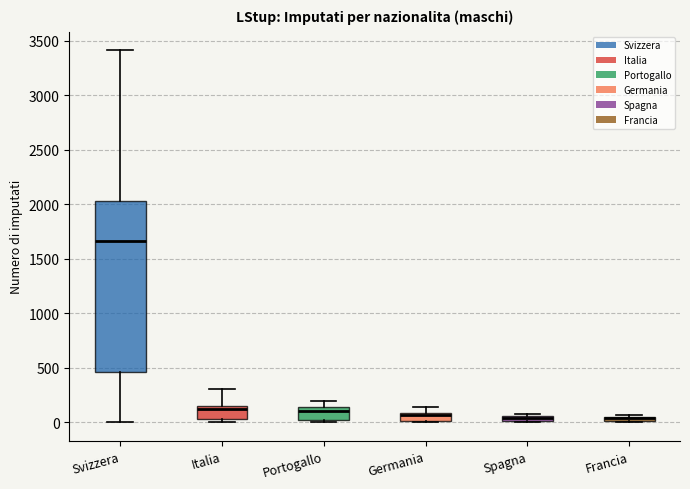

Where is the upper edge of the box for Svizzera on the y-axis? The values are not printed on the chart, so give them approximately, as read against the axis.

2050